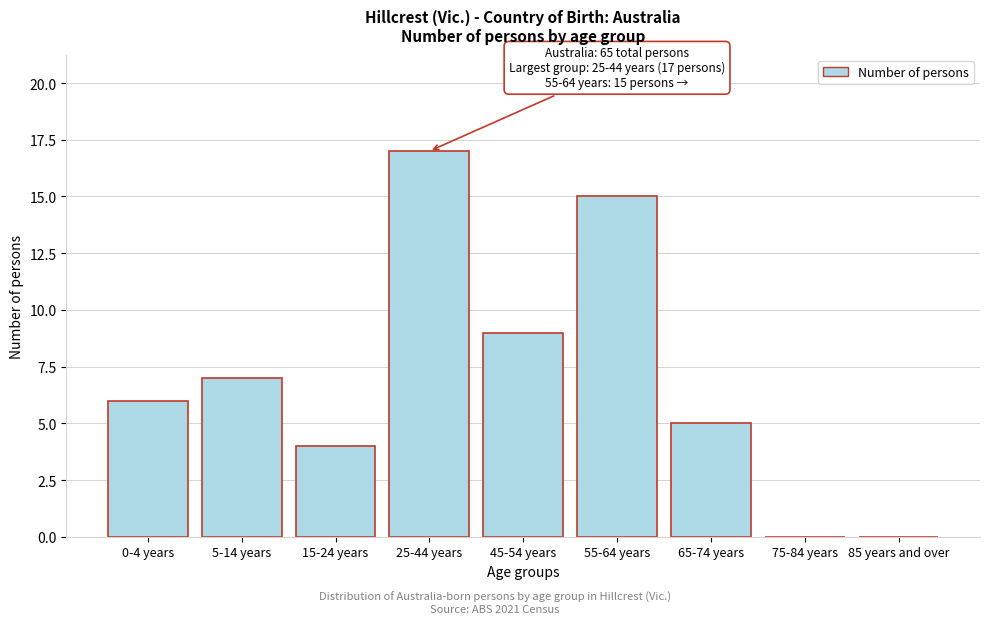

Reading left to right, transcribe all the data shown in this chart.

0-4 years=6	5-14 years=7	15-24 years=4	25-44 years=17	45-54 years=9	55-64 years=15	65-74 years=5	75-84 years=0	85 years and over=0